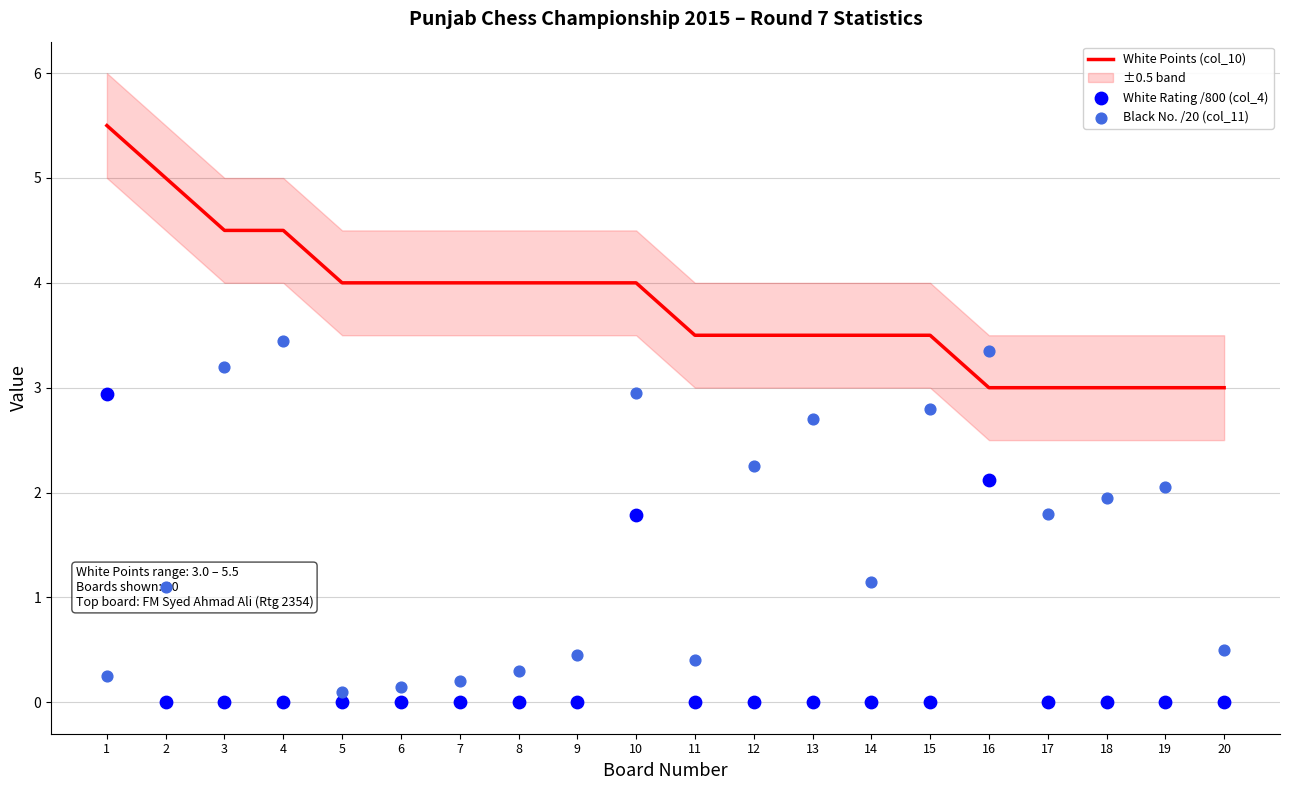

What are all the series names shown in the legend?

White Points (col_10), White Rating /800 (col_4), Black No. /20 (col_11)